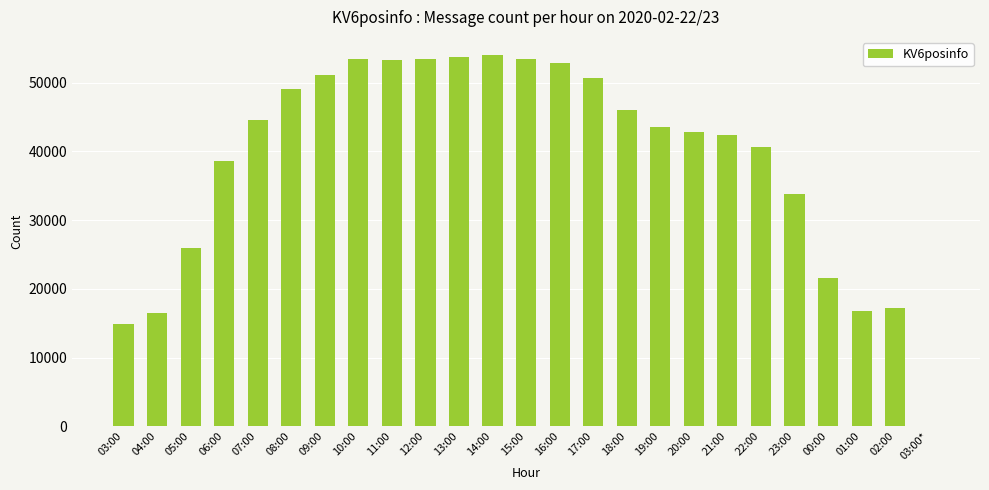

Between 06:00 and 17:00, which is larger?

17:00